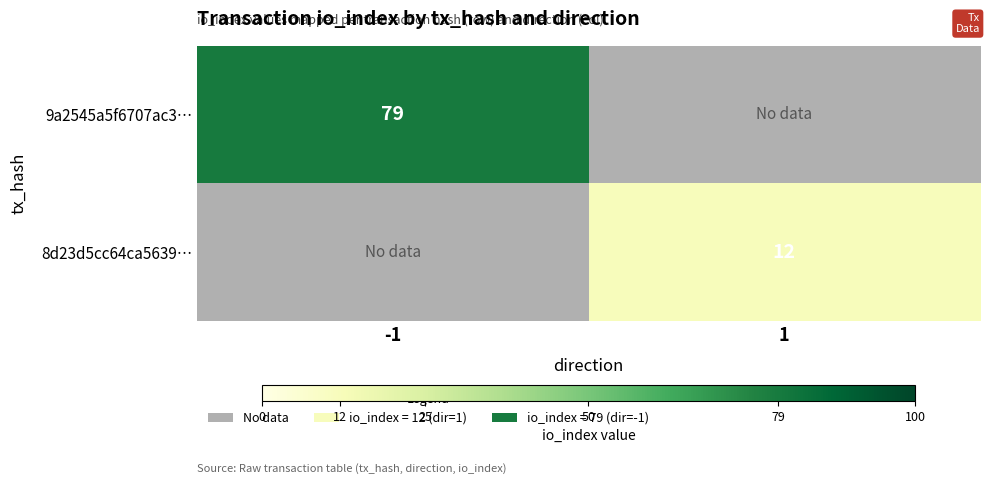

How many categories are shown in the chart?

2